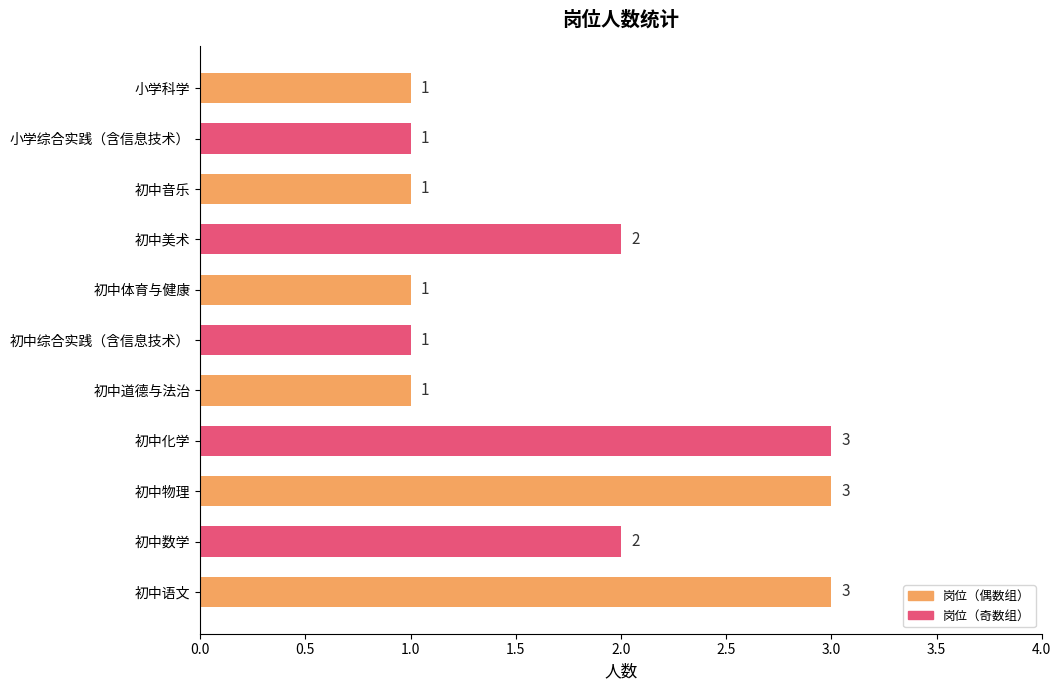

Is it true that the value at 初中化学 is 3?

True